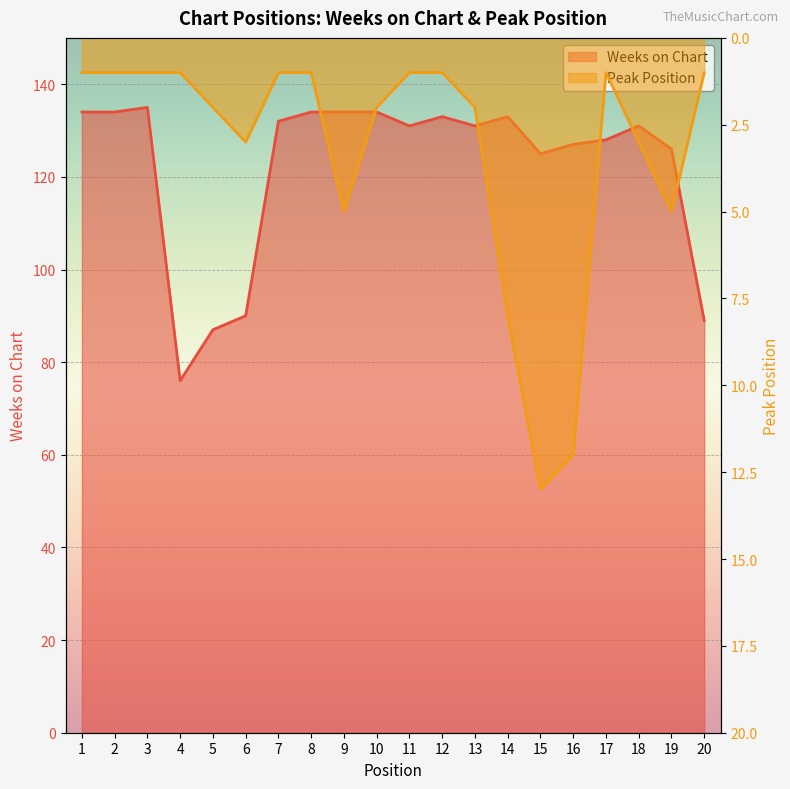

Where does the Peak Position series first go above 2?

6